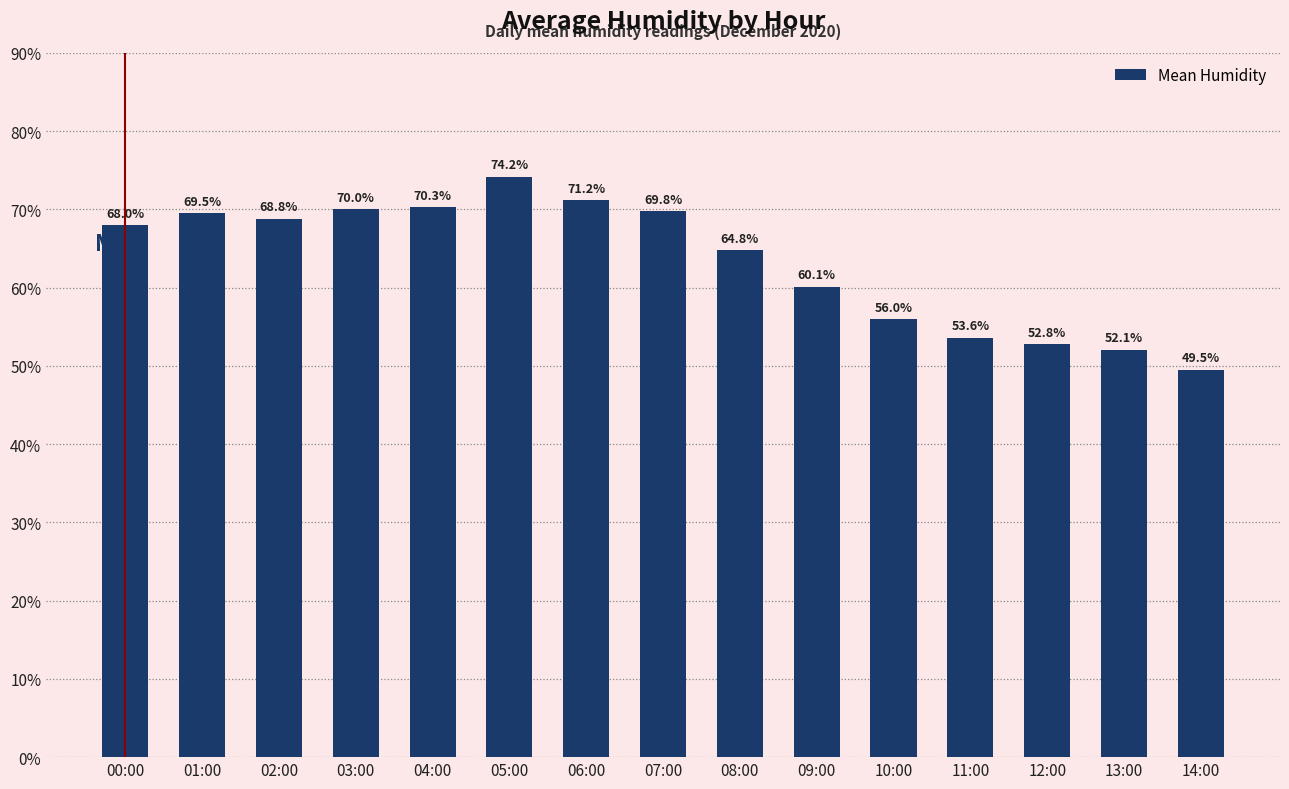

How many distinct data groups are displayed?

1